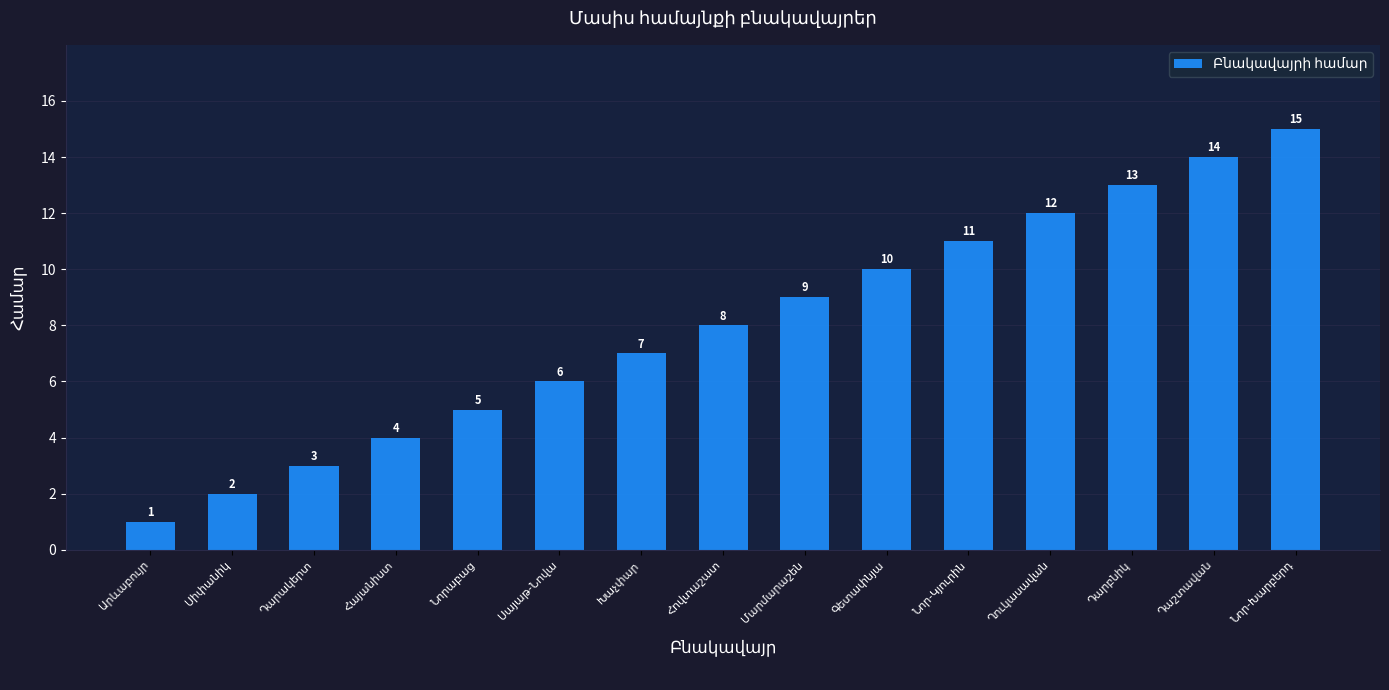

What is the sum of all values?

120